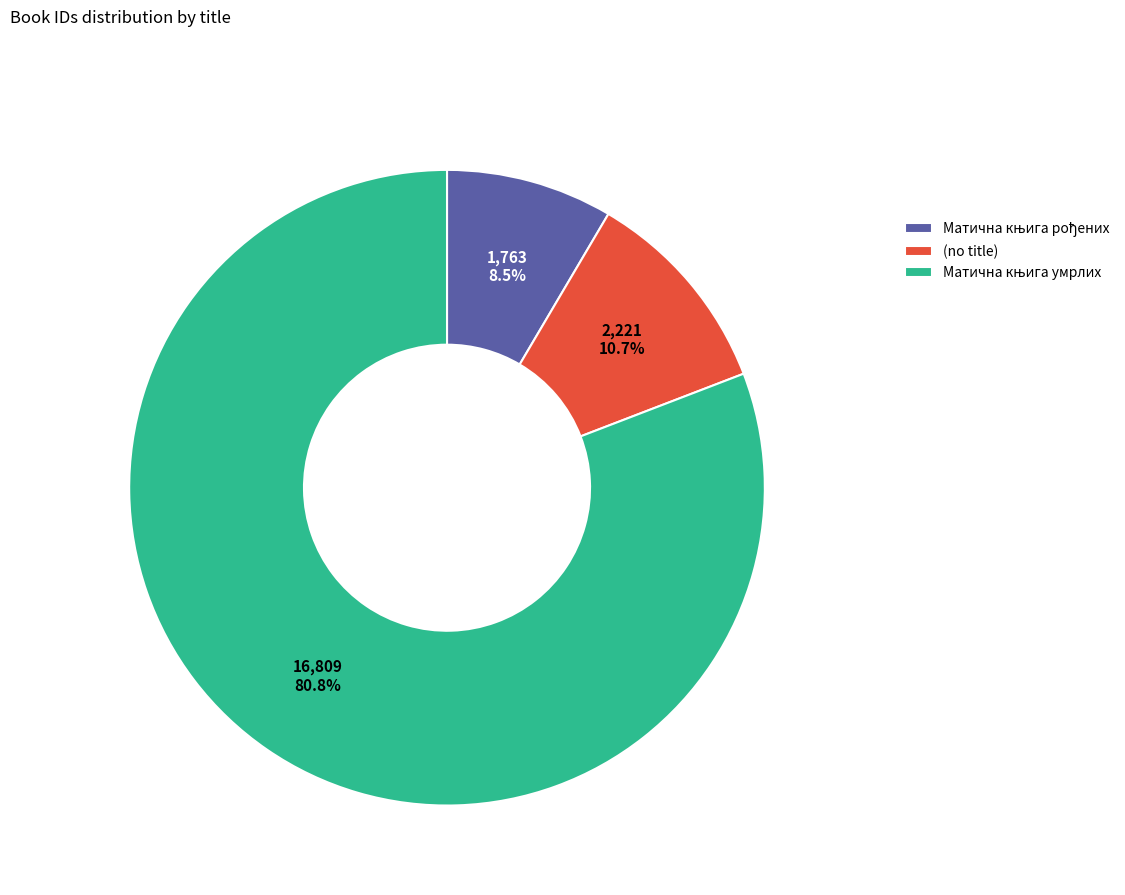

True or false: (no title) accounts for 1% of the total.

False